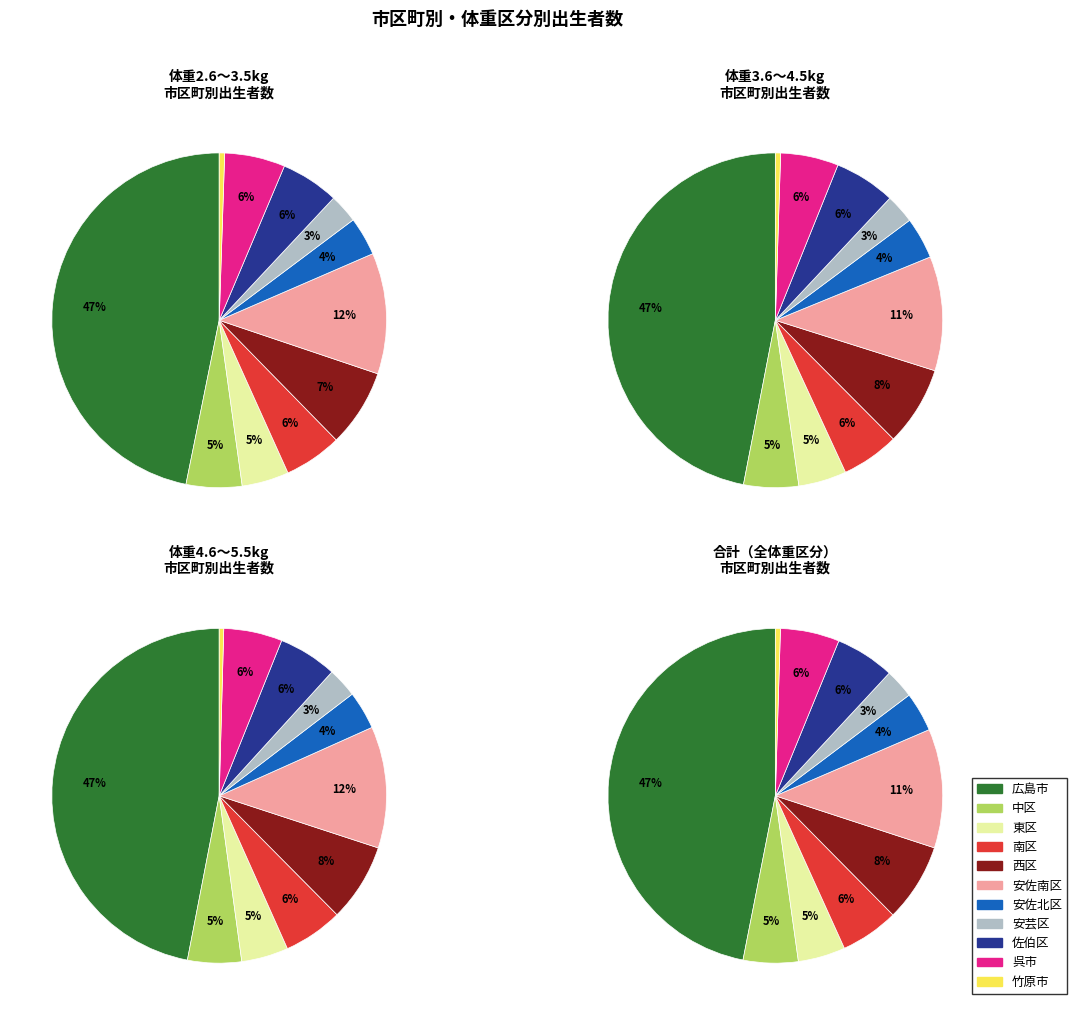

To the nearest percent, what portion does 東区 represent?

5%